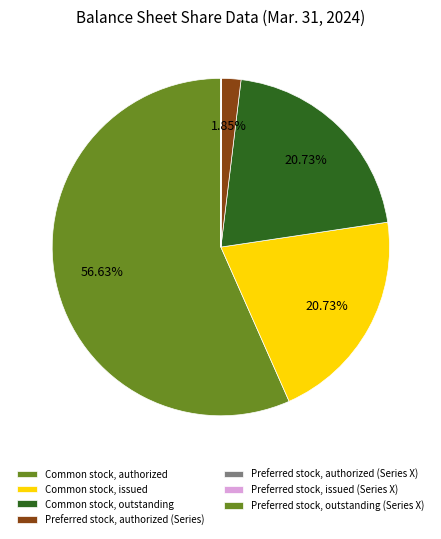

Which category has the biggest portion of the pie?

Common stock, authorized